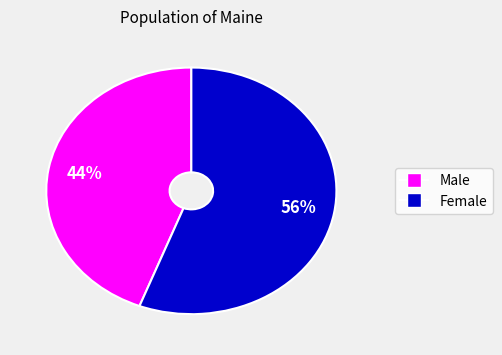

The Female slice represents 56% of the pie. True or false?

True